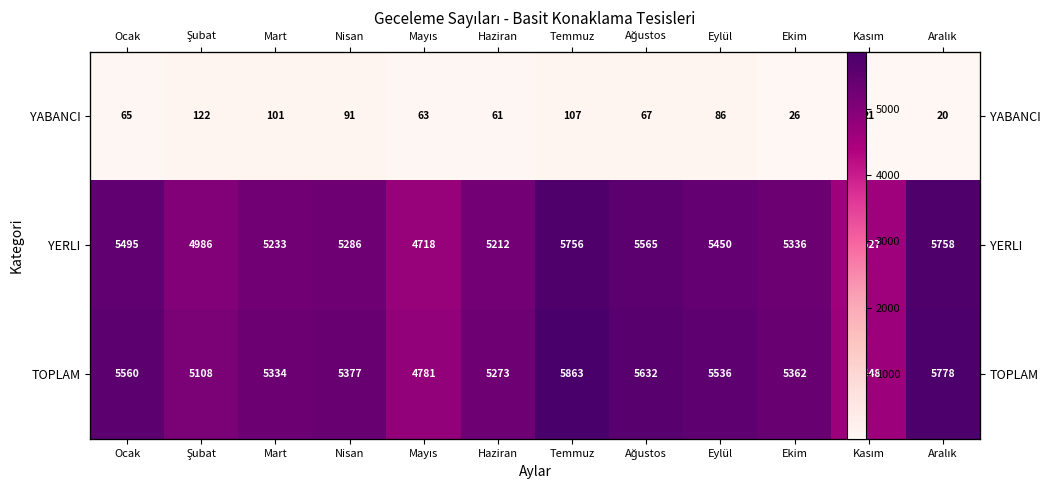

True or false: YERLI has a value of 4986 at Şubat.

True